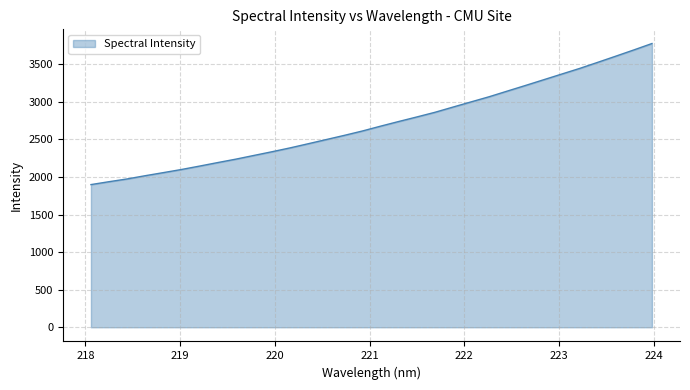

What is the minimum value shown in the chart?

1898.0